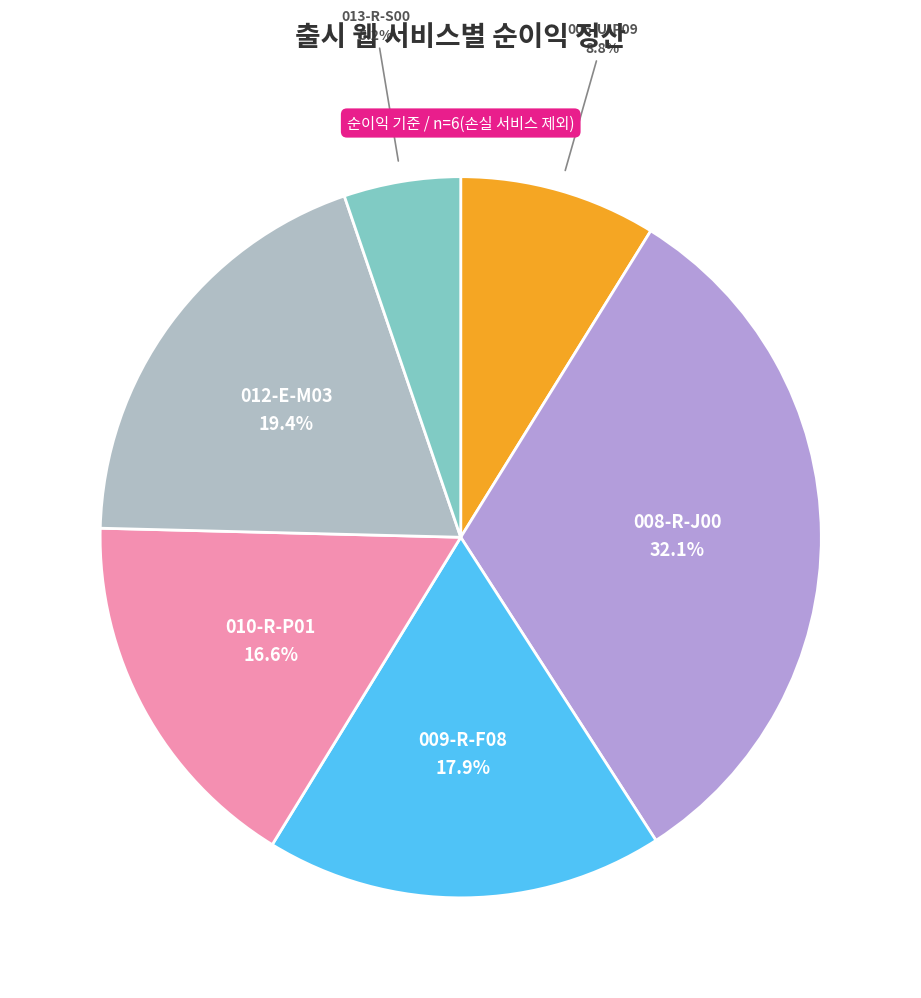

How many segments does this pie chart have?

6